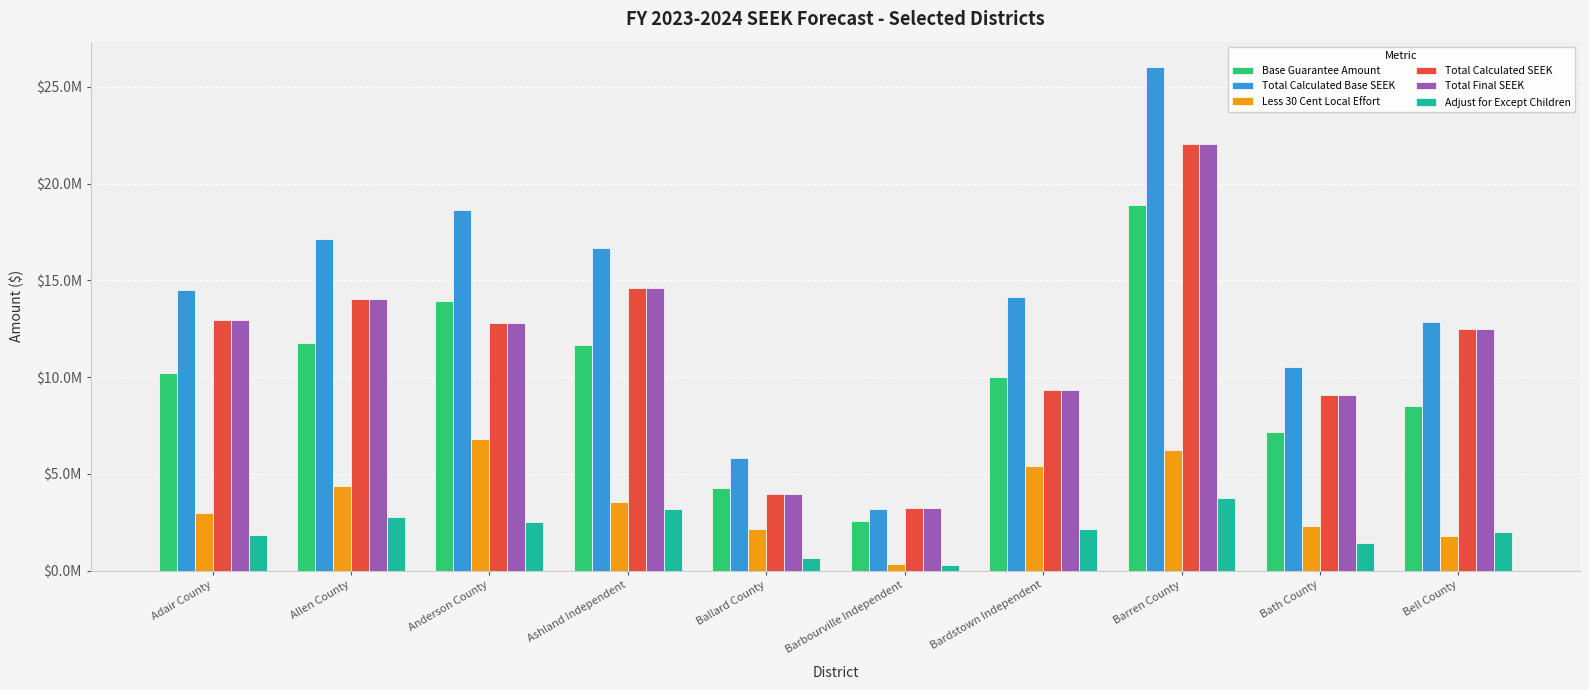

Is the value of Adjust for Except Children at Ballard County greater than the value of Total Calculated Base SEEK at Anderson County?

No